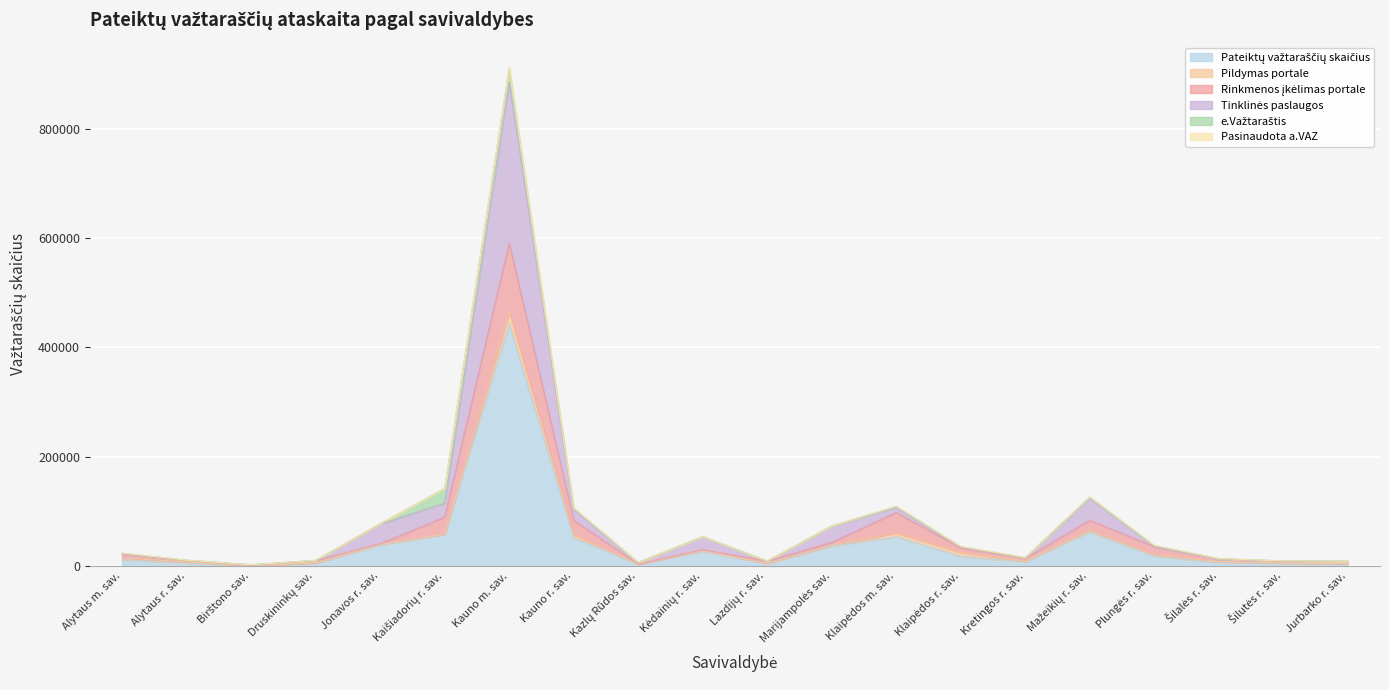

What is the difference between the Rinkmenos įkėlimas portale values at Šilutės r. sav. and Lazdijų r. sav.?

599